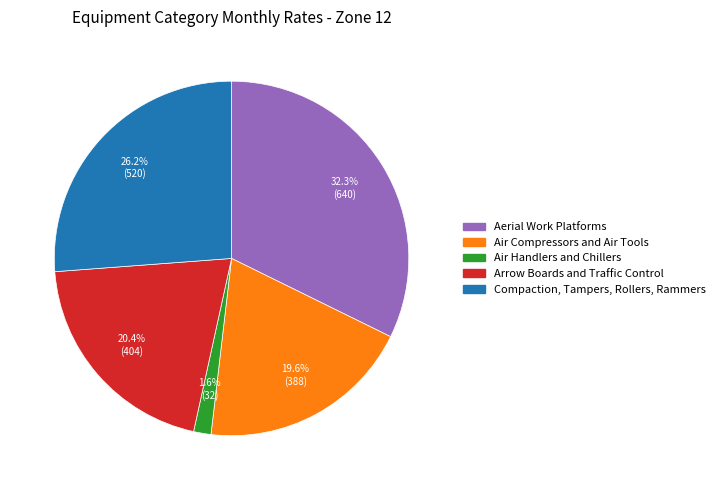

Between Compaction, Tampers, Rollers, Rammers and Air Handlers and Chillers, which is larger?

Compaction, Tampers, Rollers, Rammers